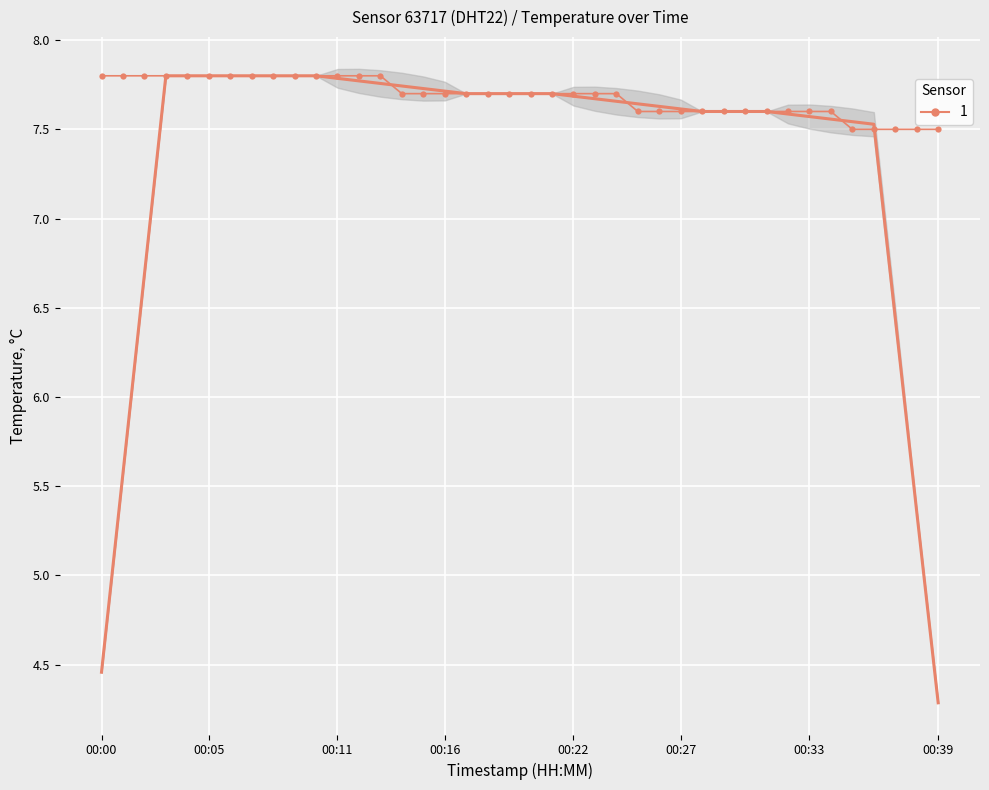

Which category has the lowest value across all series?

00:35